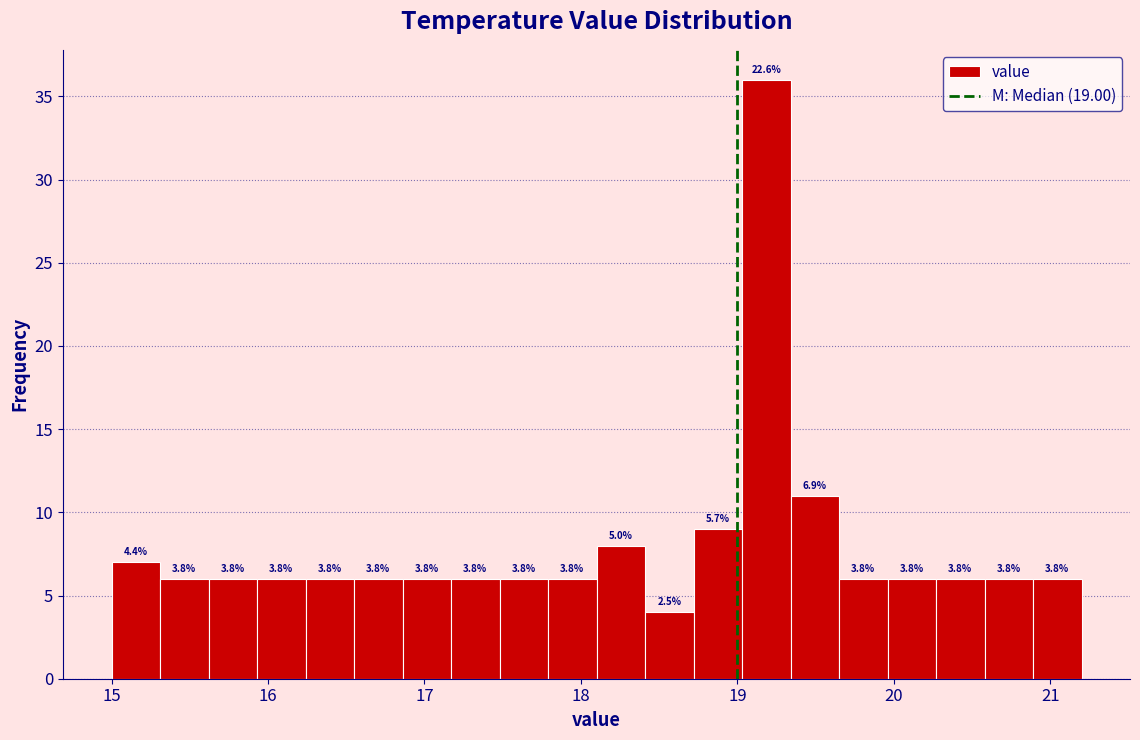

Read against the x-axis, roughly where is the centre of the tallest bar?

19.2